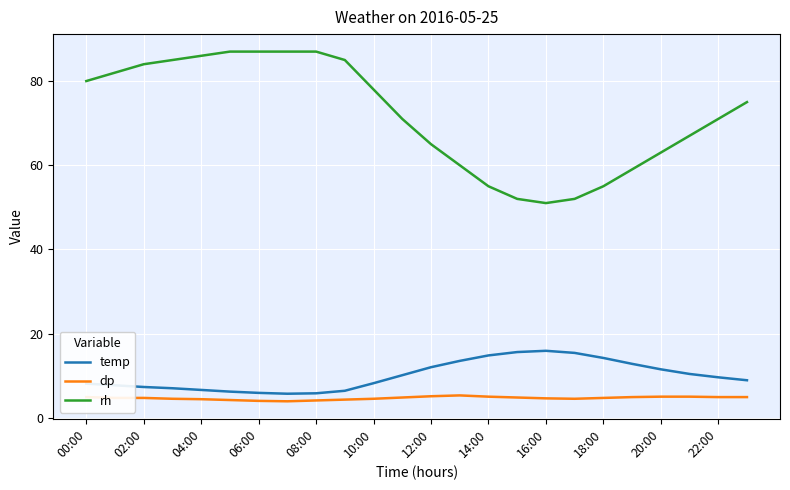

Rank the series by their maximum value, from lowest to highest.

dp, temp, rh